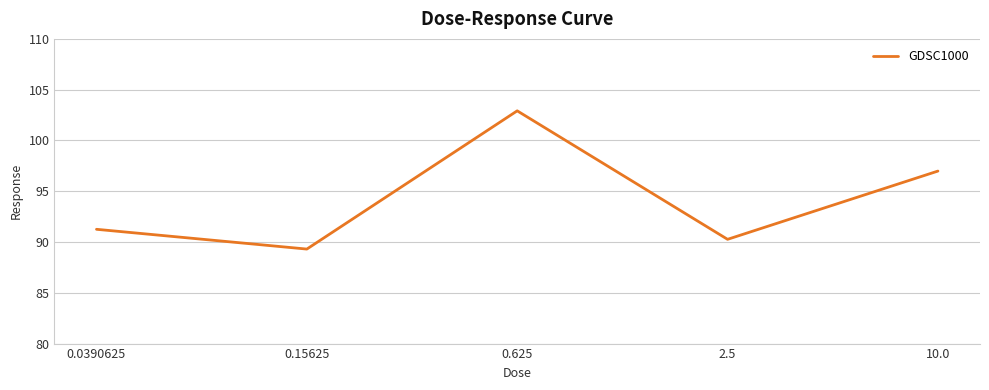

At which label does the data first exceed 91?

0.0390625